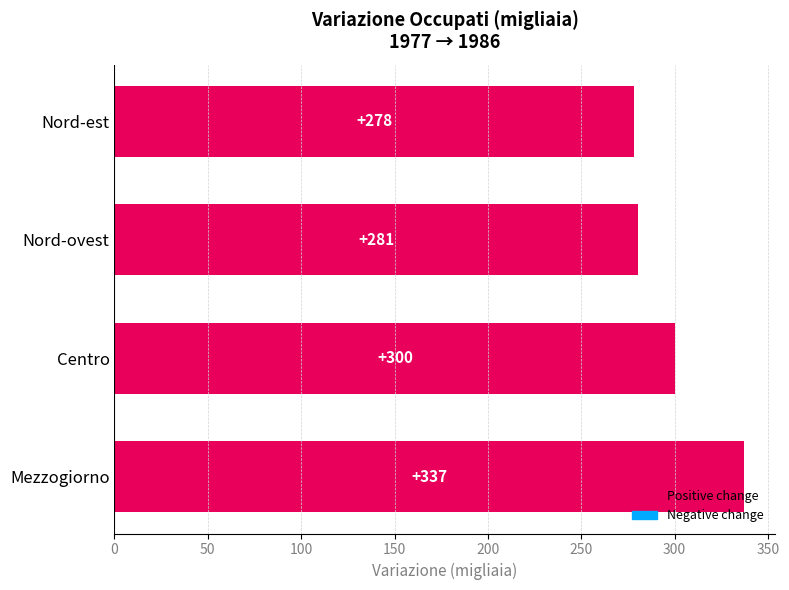

What is the difference between the second highest and minimum values?

22.0